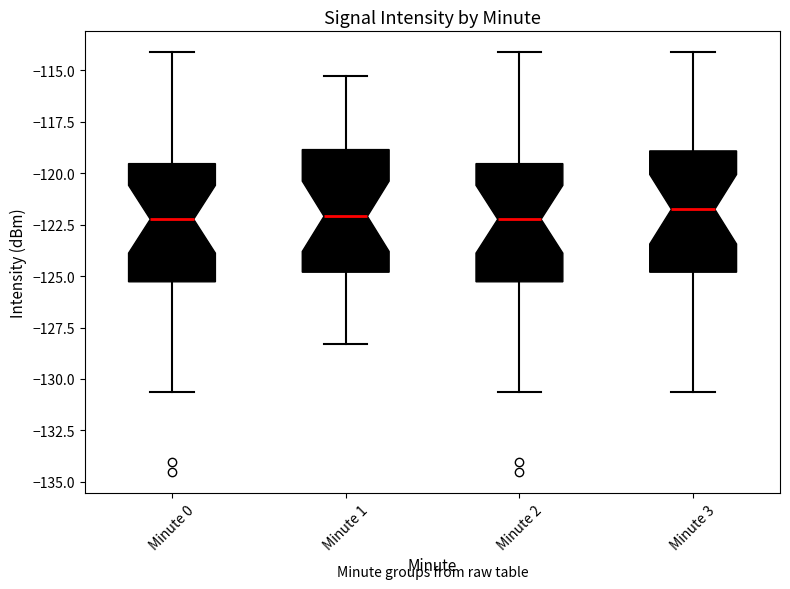

Reading left to right, transcribe this box plot: for each box, give where its median line is, the range the box spans, and where its two whiskers end, as read against the y-axis. The values are not printed on the chart, so give them approximately, as read against the axis.

Minute 0: median -122.0, box -125.5 to -119.5, whiskers -130.5 to -114.0
Minute 1: median -122.0, box -125.0 to -119.0, whiskers -128.5 to -115.5
Minute 2: median -122.0, box -125.5 to -119.5, whiskers -130.5 to -114.0
Minute 3: median -122.0, box -125.0 to -119.0, whiskers -130.5 to -114.0